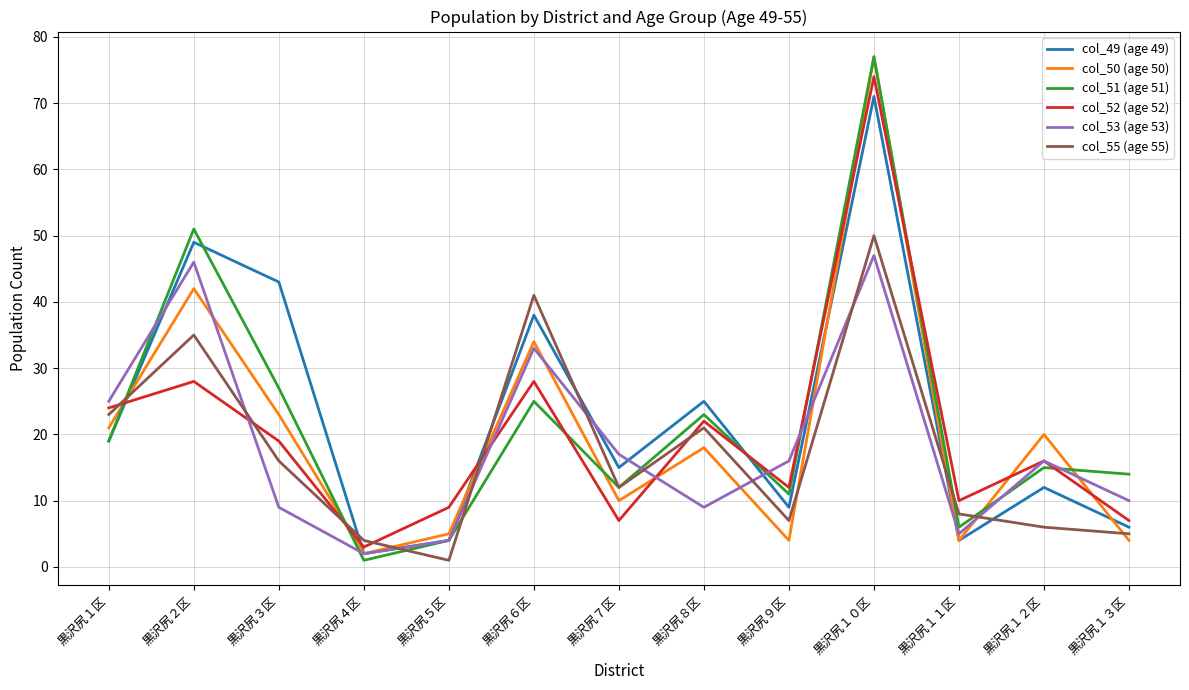

What is the difference between the second highest and second lowest values in the col_55 (age 55) series?

37